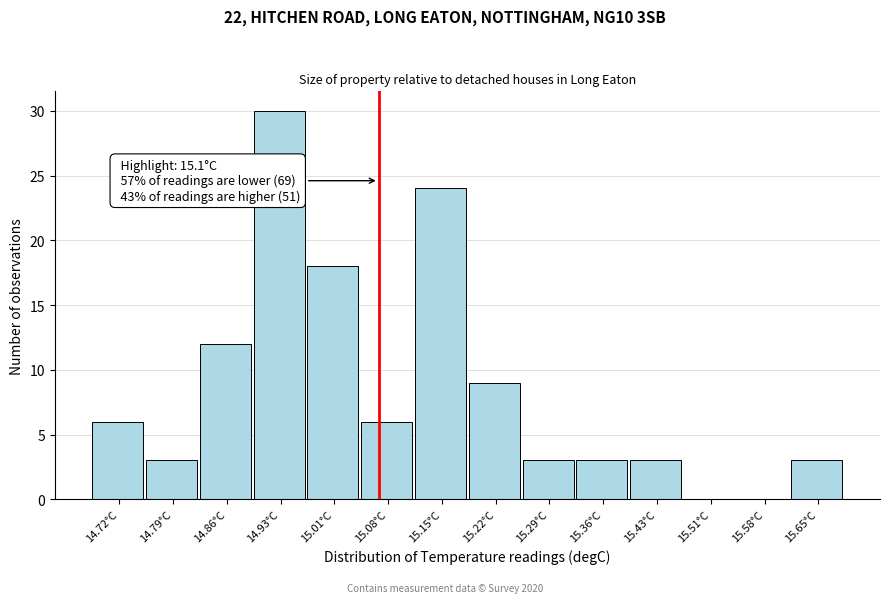

Reading left to right, list all the values displayed in this chart.

14.72°C=6	14.79°C=3	14.86°C=12	14.93°C=30	15.01°C=18	15.08°C=6	15.15°C=24	15.22°C=9	15.29°C=3	15.36°C=3	15.43°C=3	15.51°C=0	15.58°C=0	15.65°C=3